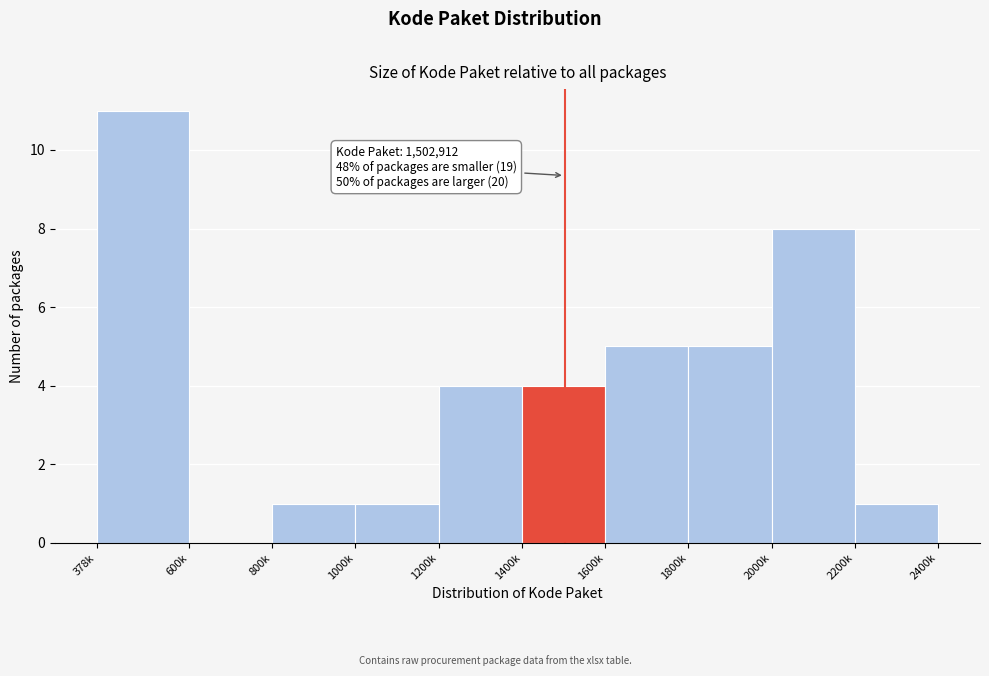

Reading left to right, what are all the values shown in this chart?

378k=11	600k=0	800k=1	1000k=1	1200k=4	1400k=4	1600k=5	1800k=5	2000k=8	2200k=1